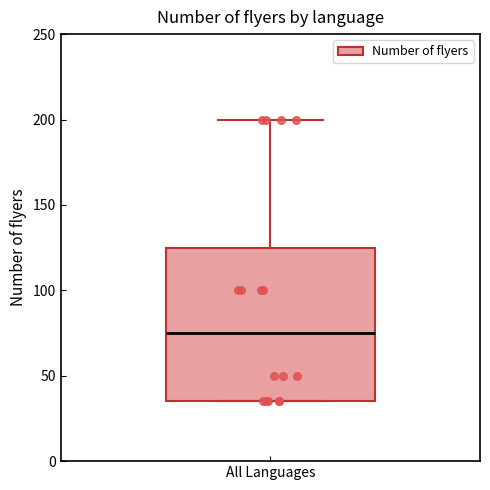

Read this box plot against the y-axis: the position of the median line, the range covered by the box, and the ends of both whiskers. The values are not printed on the chart, so give them approximately, as read against the axis.

median 75, box 35 to 125, whiskers 35 to 200